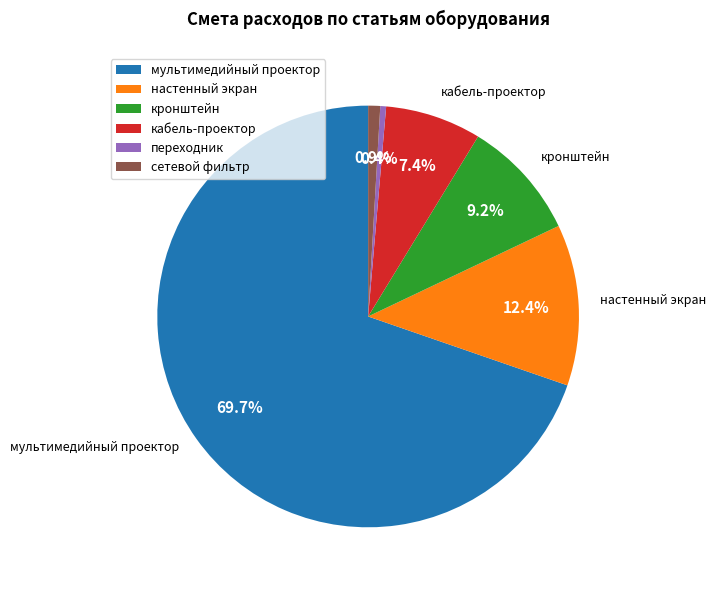

Which slice is the largest?

мультимедийный проектор